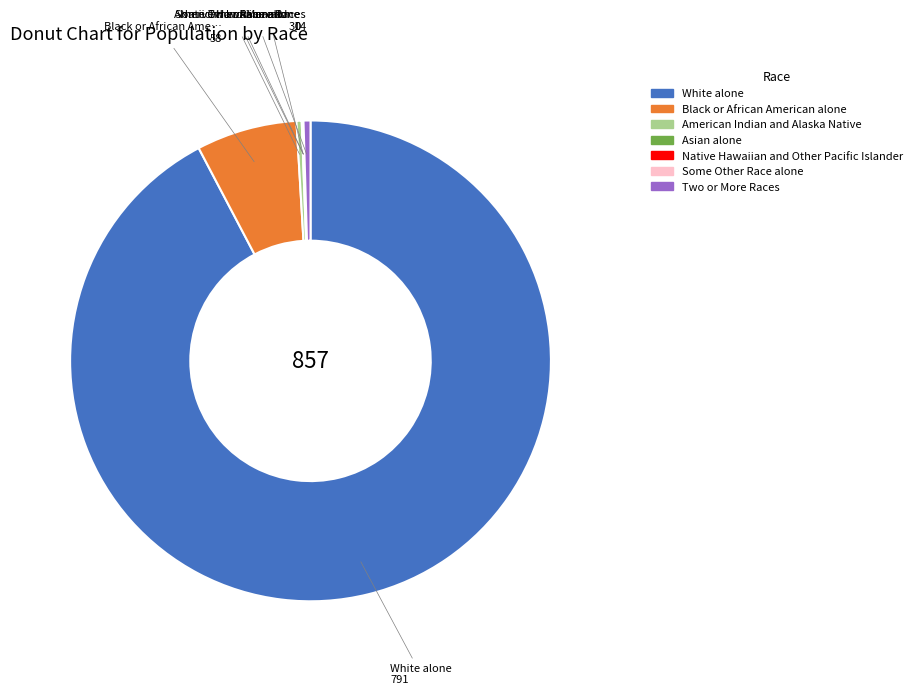

The White alone slice represents 99% of the pie. True or false?

False